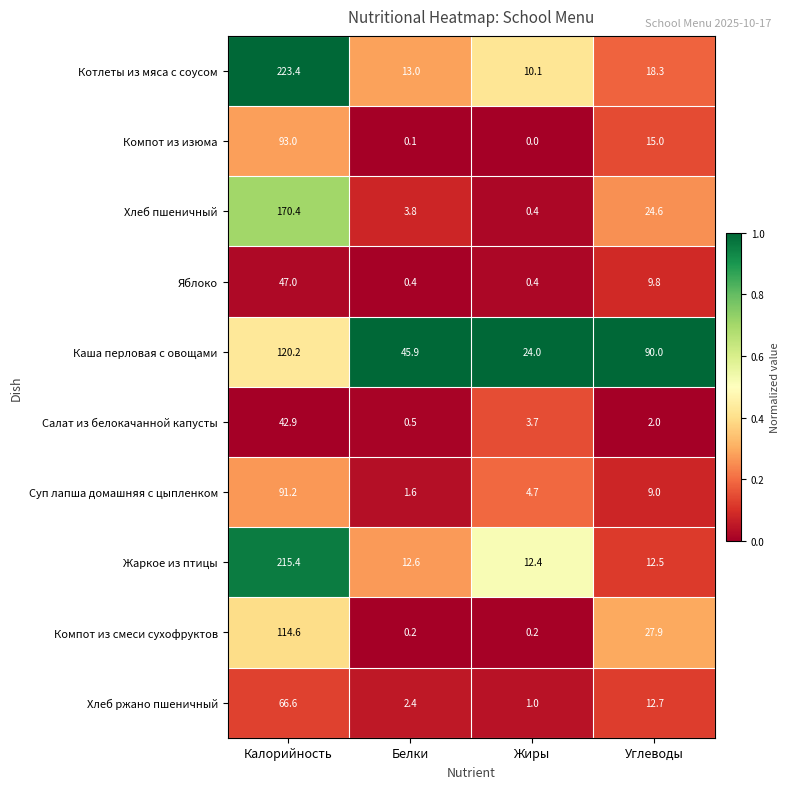

Rank the series at Белки from lowest to highest value.

Компот из изюма, Компот из смеси сухофруктов, Яблоко, Салат из белокачанной капусты, Суп лапша домашняя с цыпленком, Хлеб ржано пшеничный, Хлеб пшеничный, Жаркое из птицы, Котлеты из мяса с соусом, Каша перловая с овощами